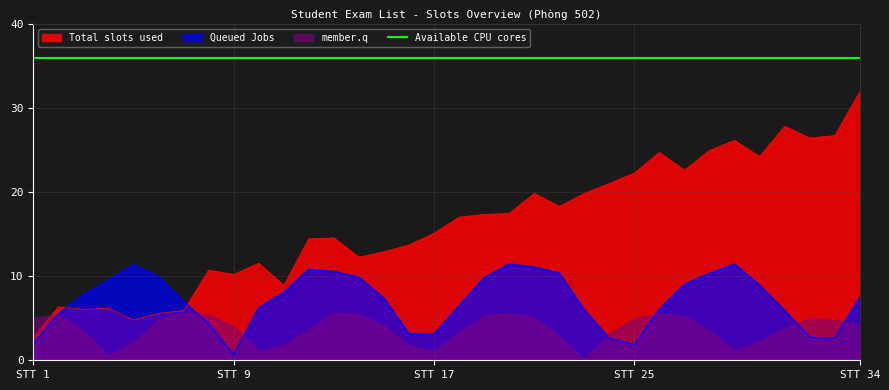

At which category is the sum across all series the highest?

34